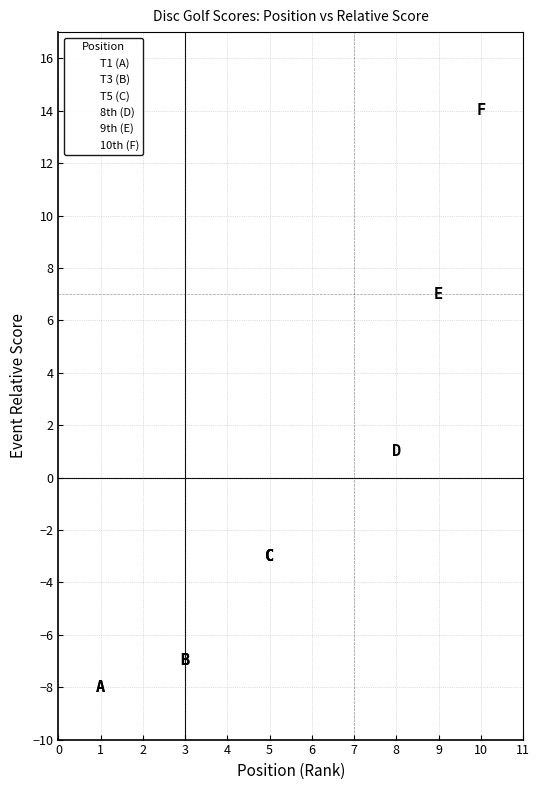

Which series contains the lowest Y value?

T1 (A)